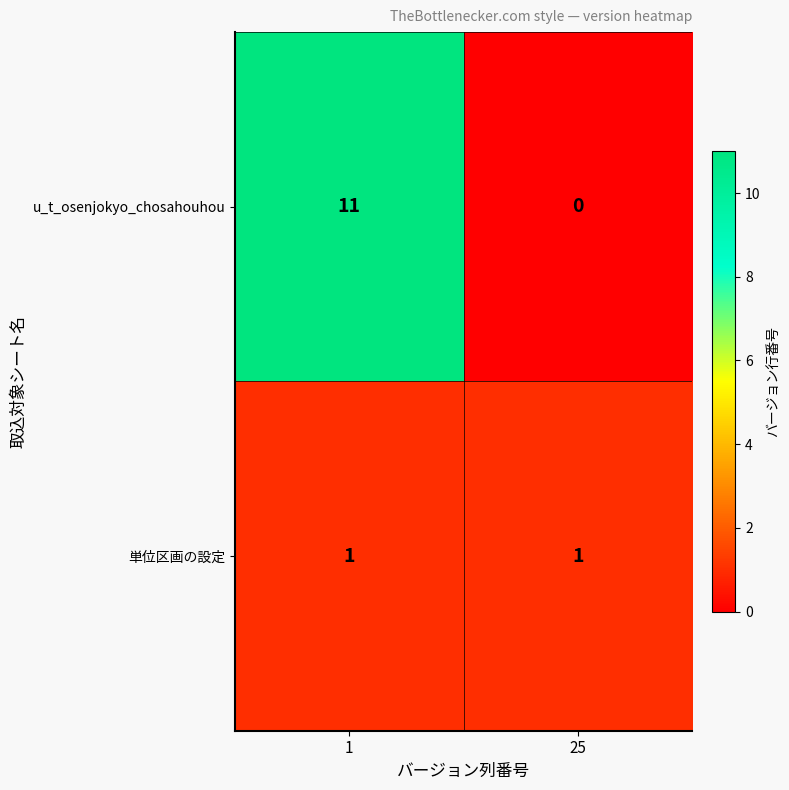

Which series changed the most between 1 and 25?

u_t_osenjokyo_chosahouhou